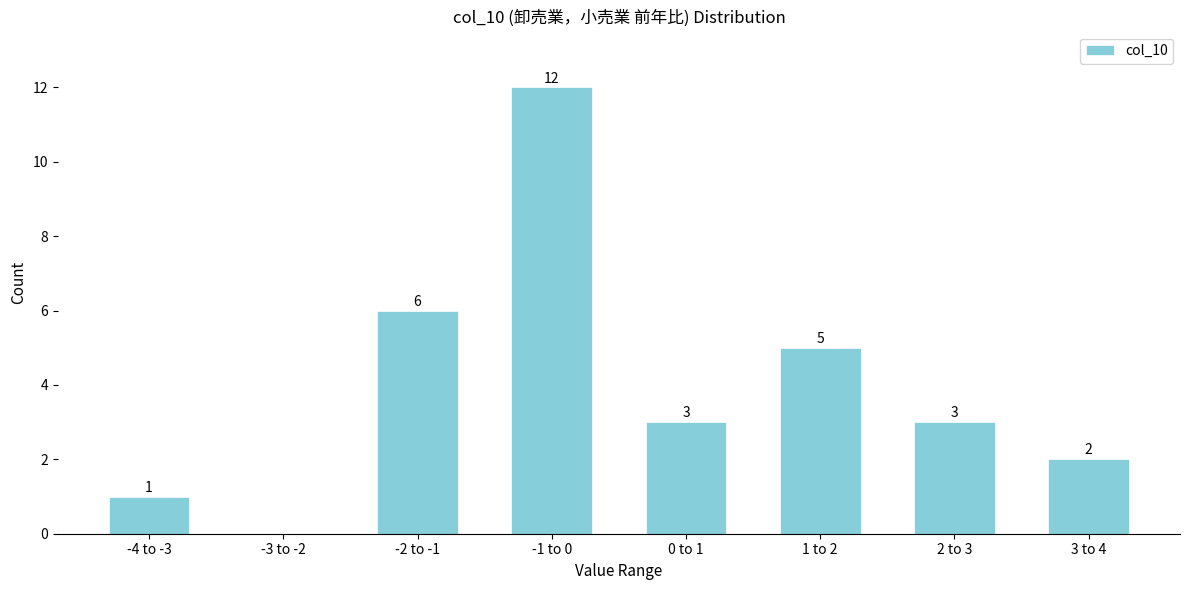

Reading left to right, transcribe all the data shown in this chart.

-4 to -3=1	-3 to -2=0	-2 to -1=6	-1 to 0=12	0 to 1=3	1 to 2=5	2 to 3=3	3 to 4=2